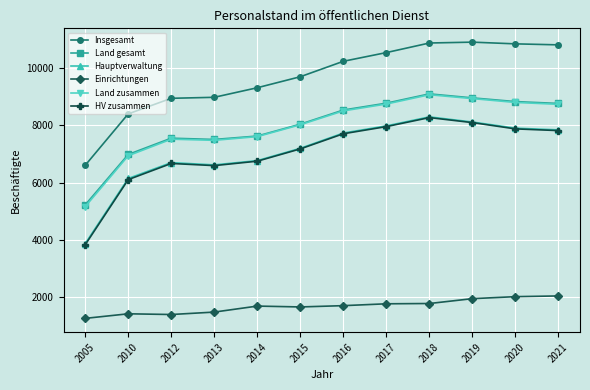

What is the average value of the Land gesamt series?

7995